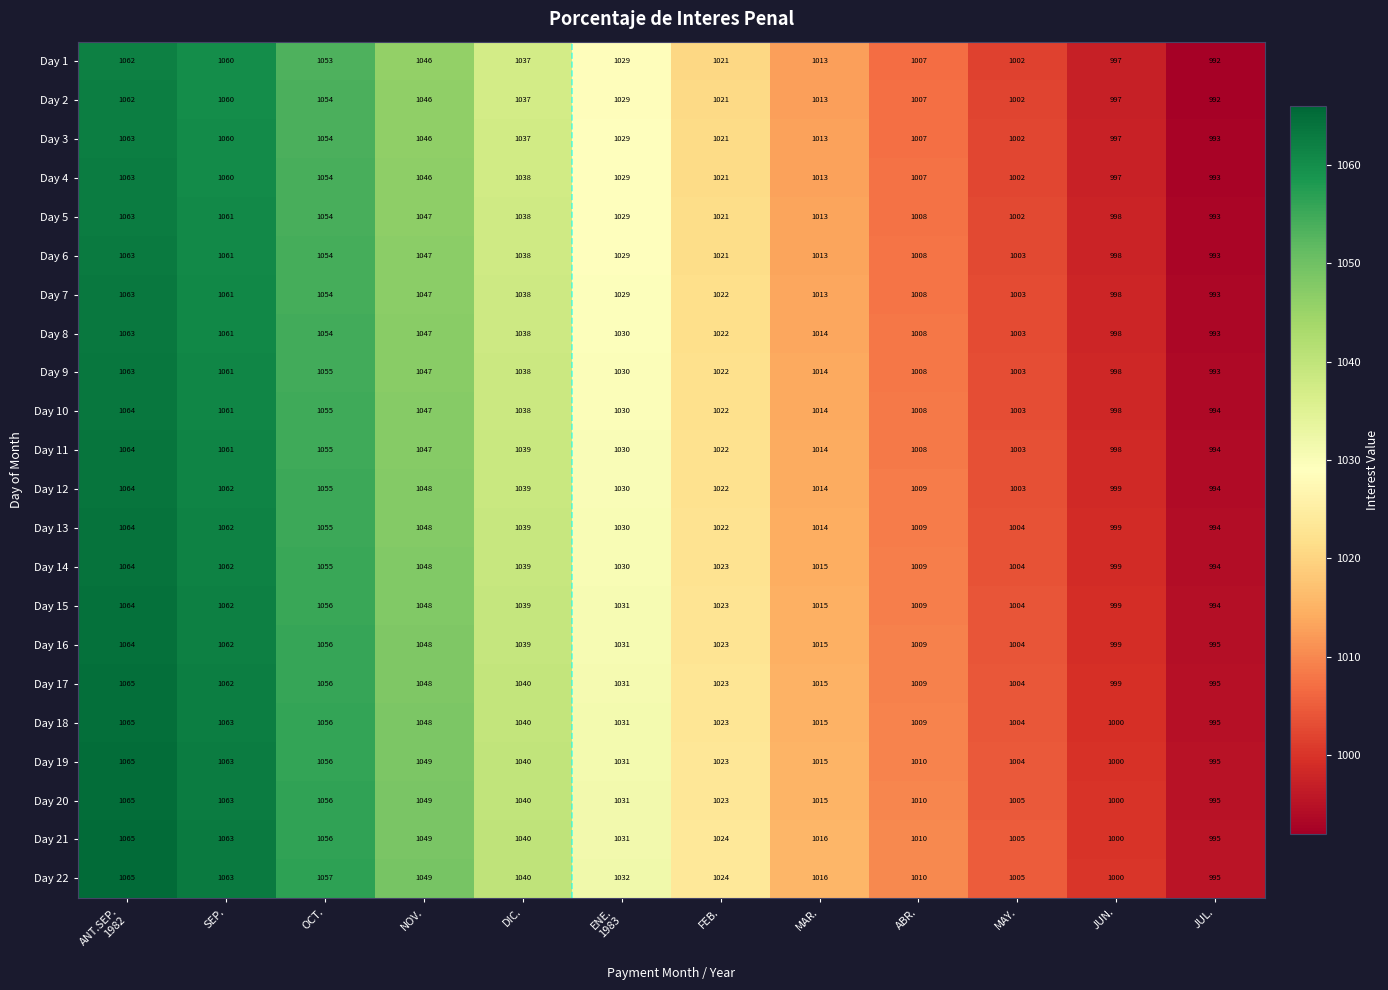

True or false: Day 12 has a value of 1369 at JUL..

False